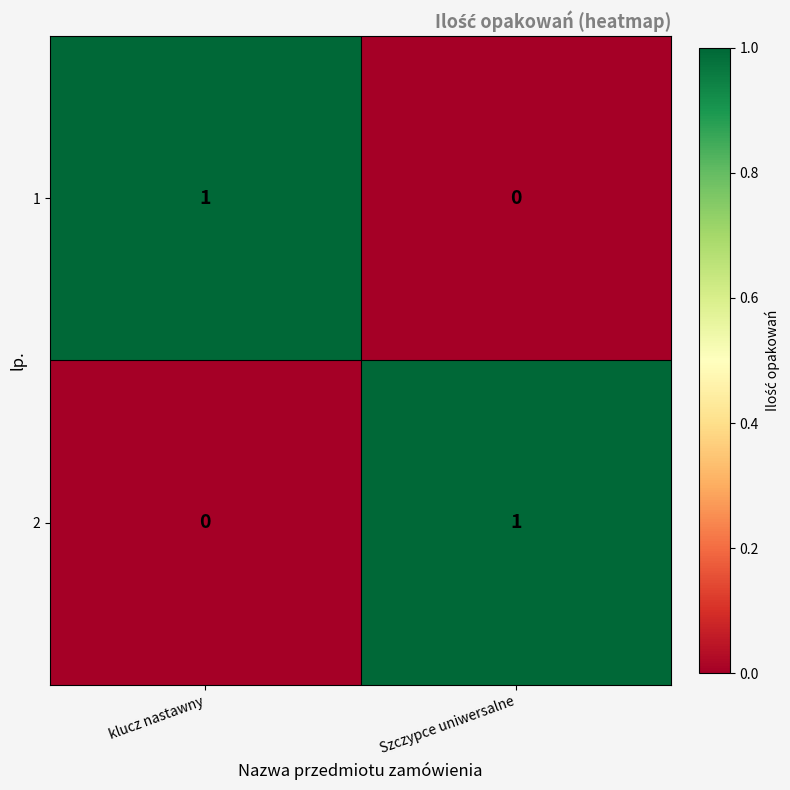

At how many categories does at least one series exceed 0?

2